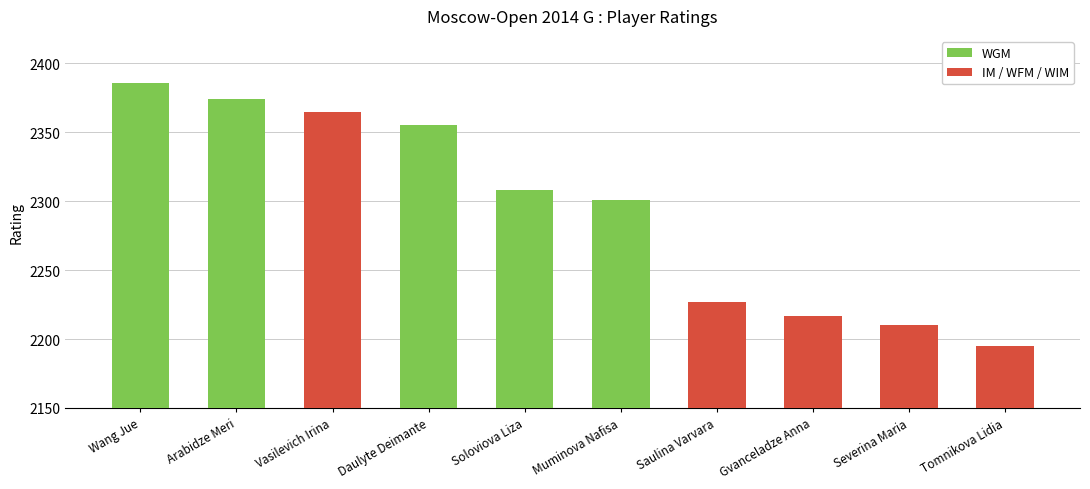

Is it true that WGM equals 1057 at Daulyte Deimante?

False